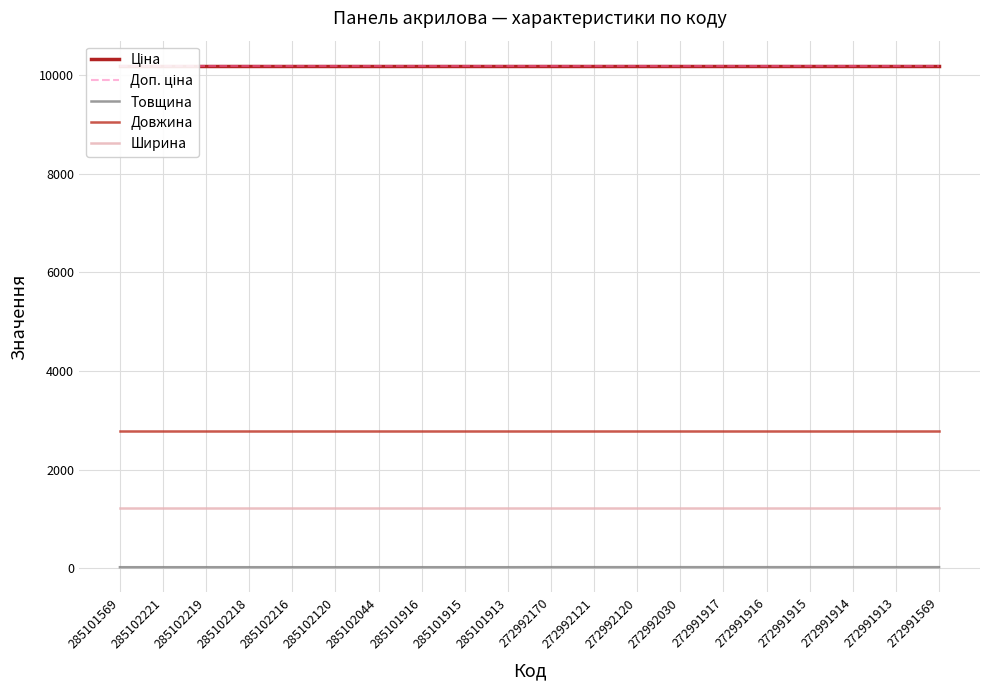

True or false: Довжина has more than 0 interior local peaks.

False